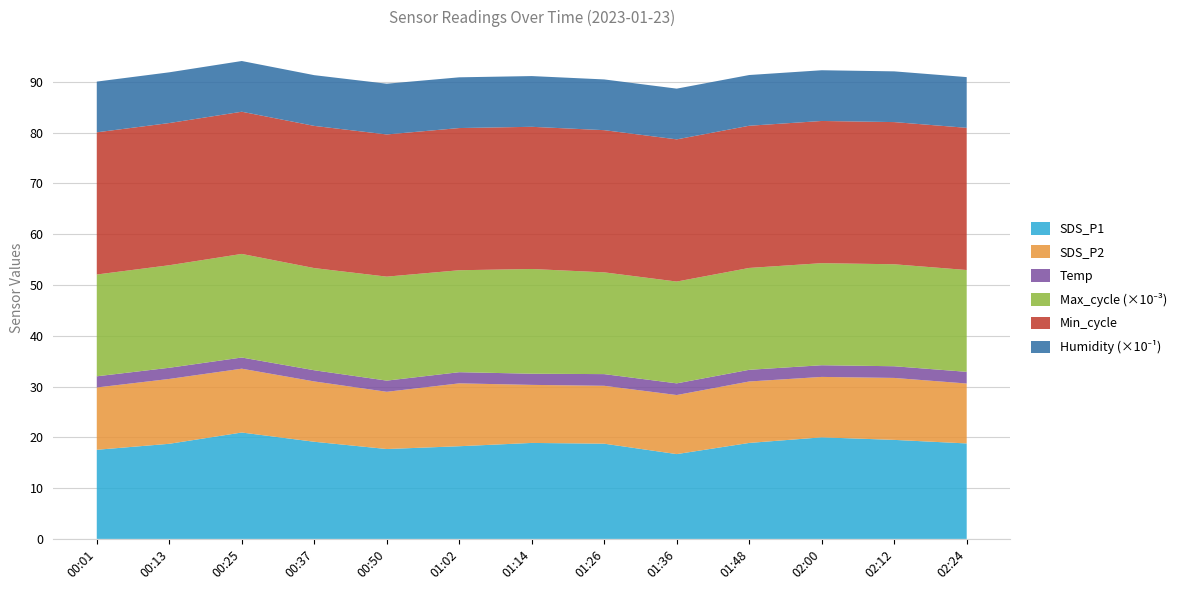

Reading right to left, transcribe all the data shown in this chart.

SDS_P1: 18.8	19.5	20.0	18.9	16.7	18.8	18.9	18.2	17.7	19.1	20.9	18.7	17.6
SDS_P2: 11.8	12.2	11.9	12.1	11.6	11.4	11.4	12.4	11.3	11.9	12.6	12.8	12.3
Temp: 2.3	2.3	2.3	2.3	2.3	2.3	2.2	2.2	2.2	2.2	2.2	2.2	2.2
Max_cycle_scaled: 20050.0	20080.0	20100.0	20060.0	20048.0	20041.0	20622.0	20077.0	20477.0	20121.0	20400.0	20192.0	20046.0
Min_cycle: 28.0	28.0	28.0	28.0	28.0	28.0	28.0	28.0	28.0	28.0	28.0	28.0	28.0
Humidity: 99.9	99.9	99.9	99.9	99.9	99.9	99.9	99.9	99.9	99.9	99.9	99.9	99.9